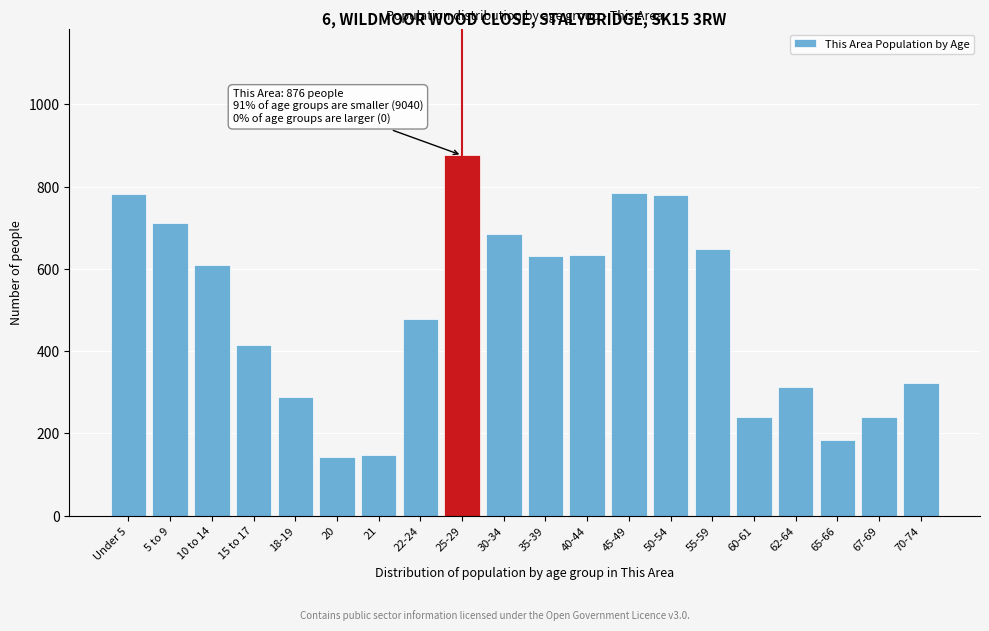

What is the value of the 17th bar from the left?

313